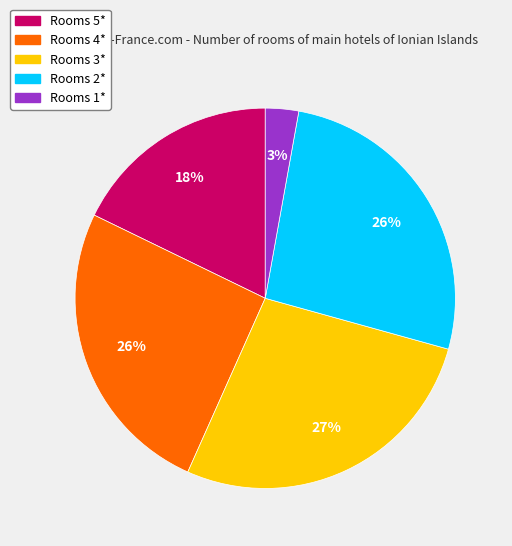

To the nearest percent, what is the average slice percentage?

20%